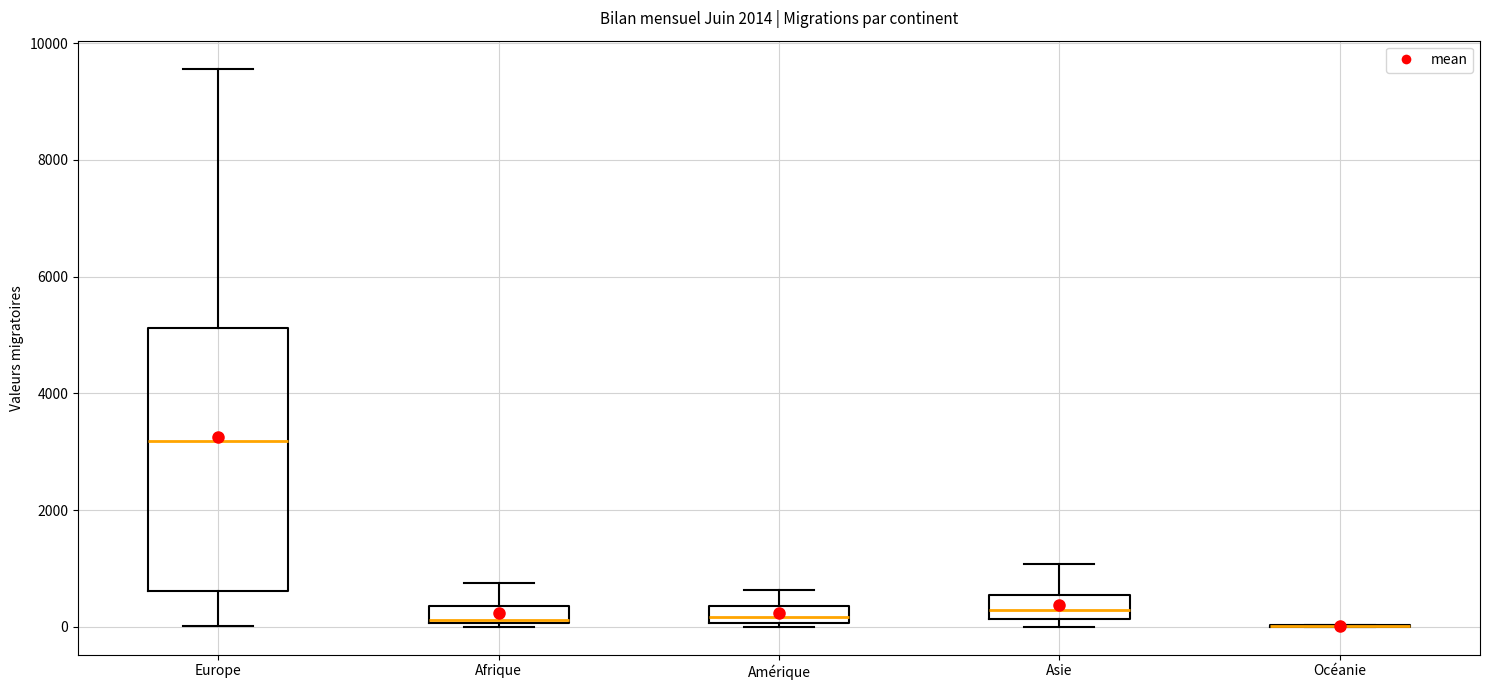

Where does the median line of the box for Amérique sit on the y-axis? The values are not printed on the chart, so give them approximately, as read against the axis.

200